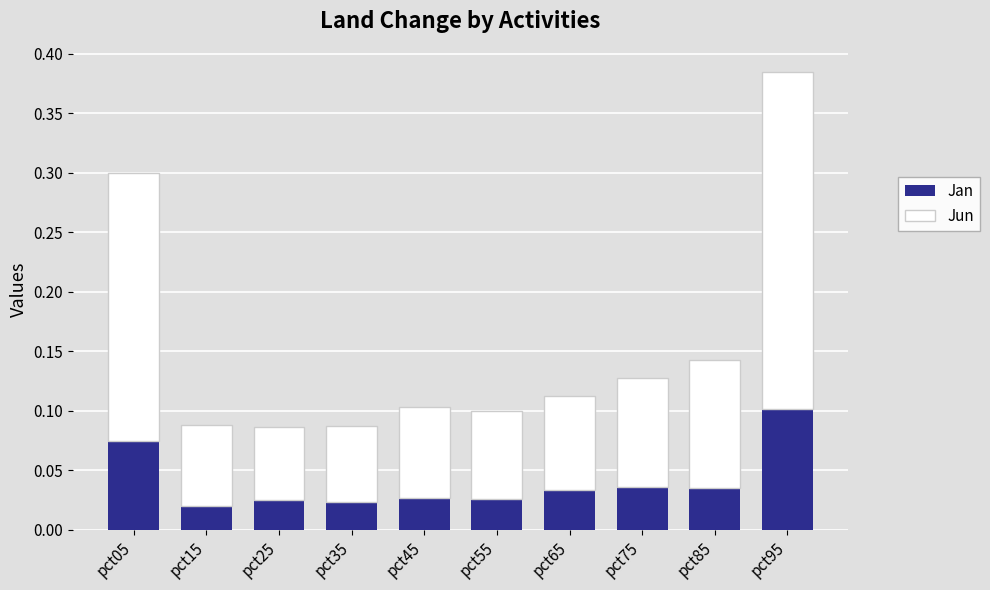

Is it true that Jan equals 0.1 at pct85?

False